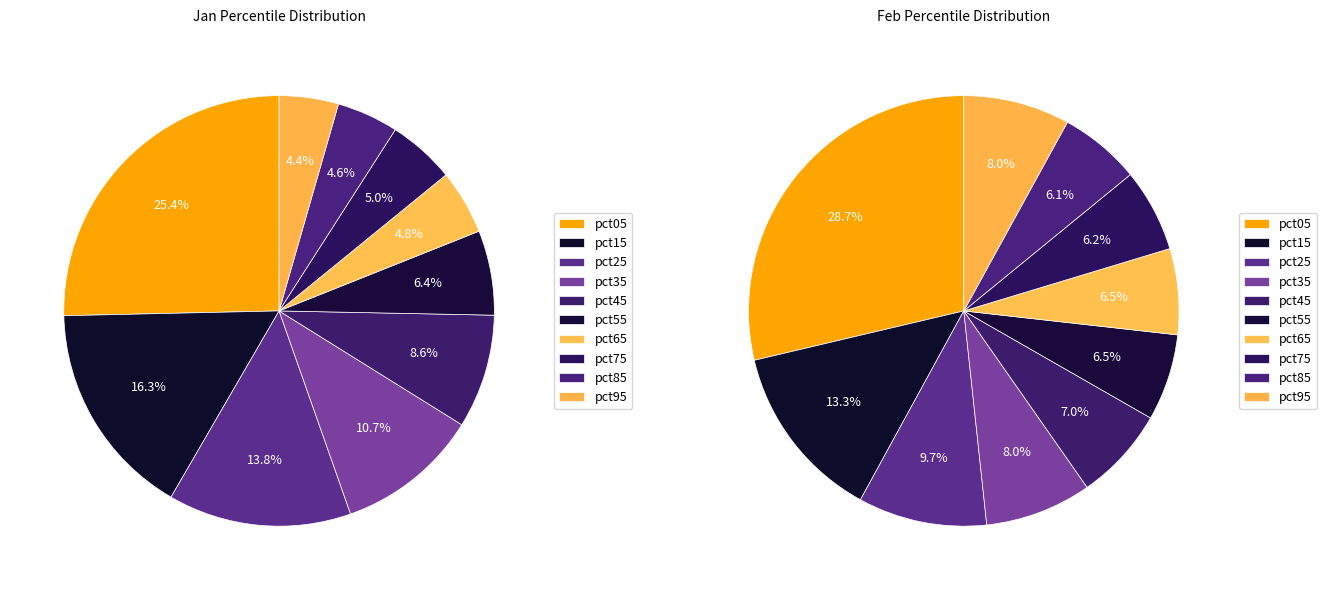

How many segments does this pie chart have?

10